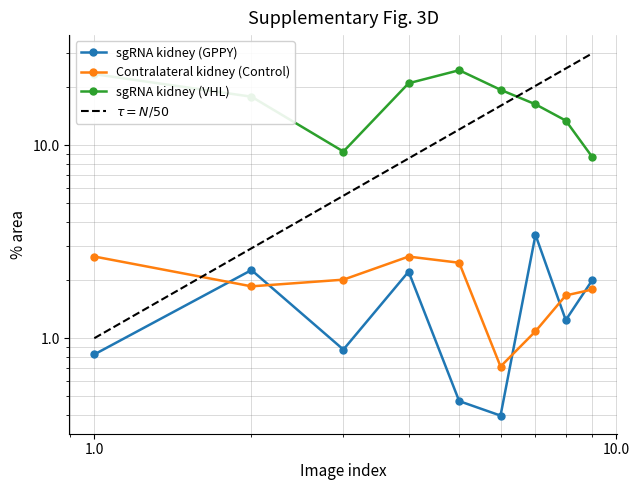

Between which two adjacent categories do sgRNA kidney (GPPY) and Contralateral kidney (Control) first intersect?

1 and 2